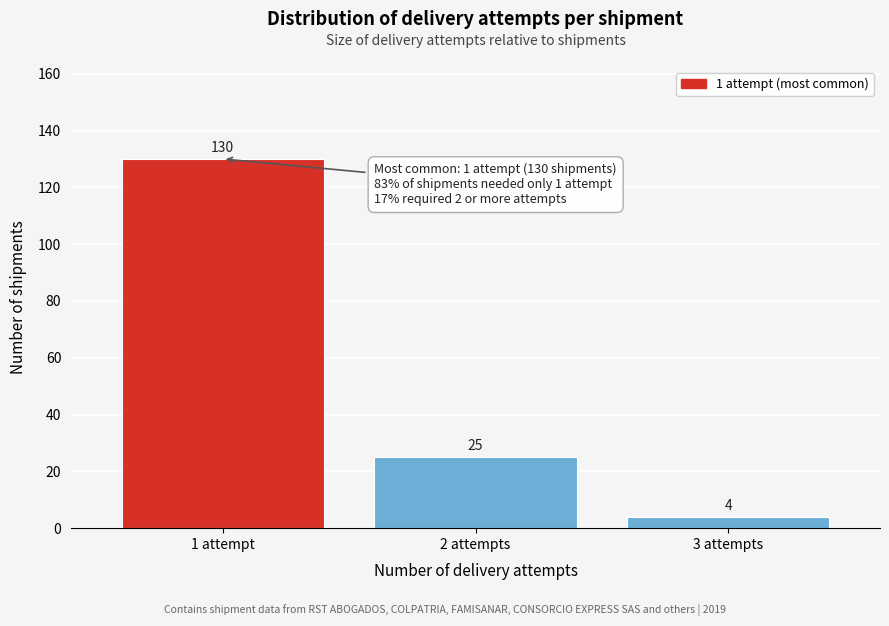

Reading left to right, extract all data points from this chart.

1 attempt=130	2 attempts=25	3 attempts=4